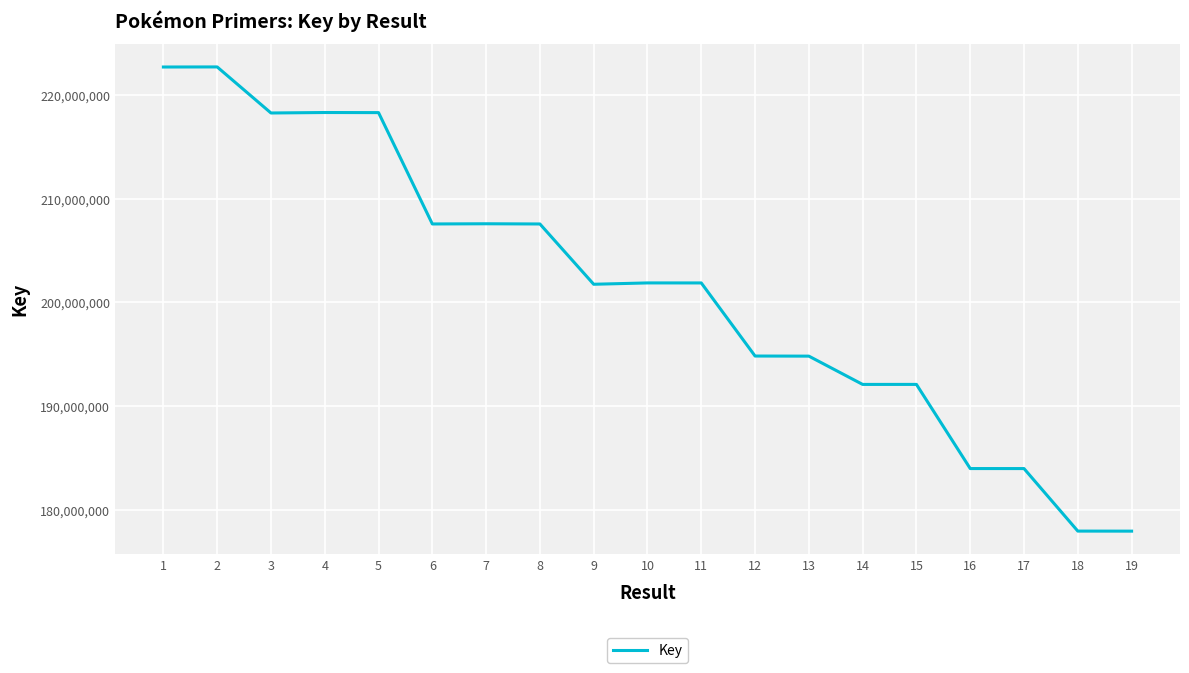

What is the average value?

201381796